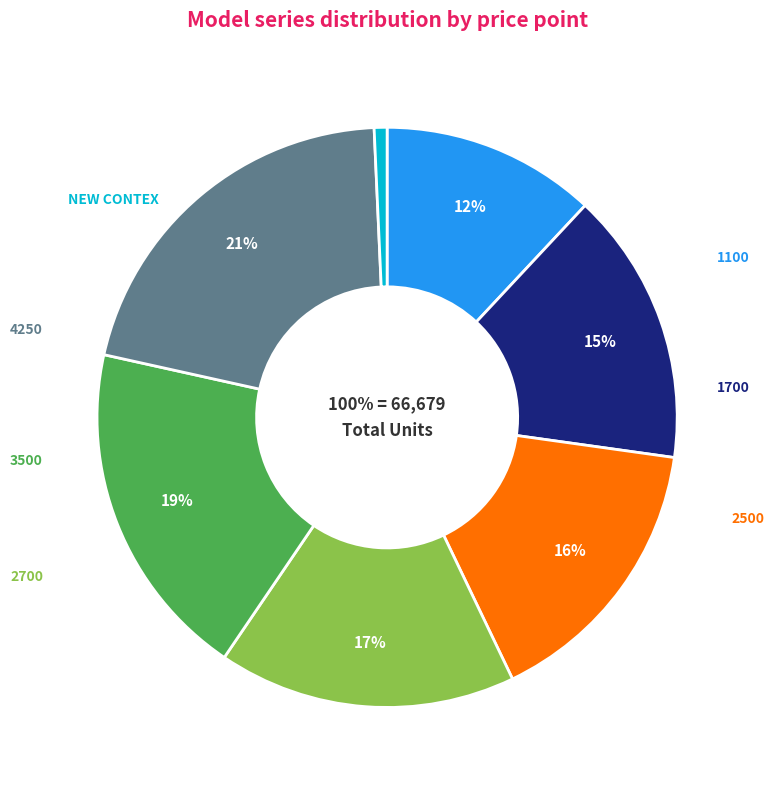

What portion of the pie excludes 2700?

83.4%